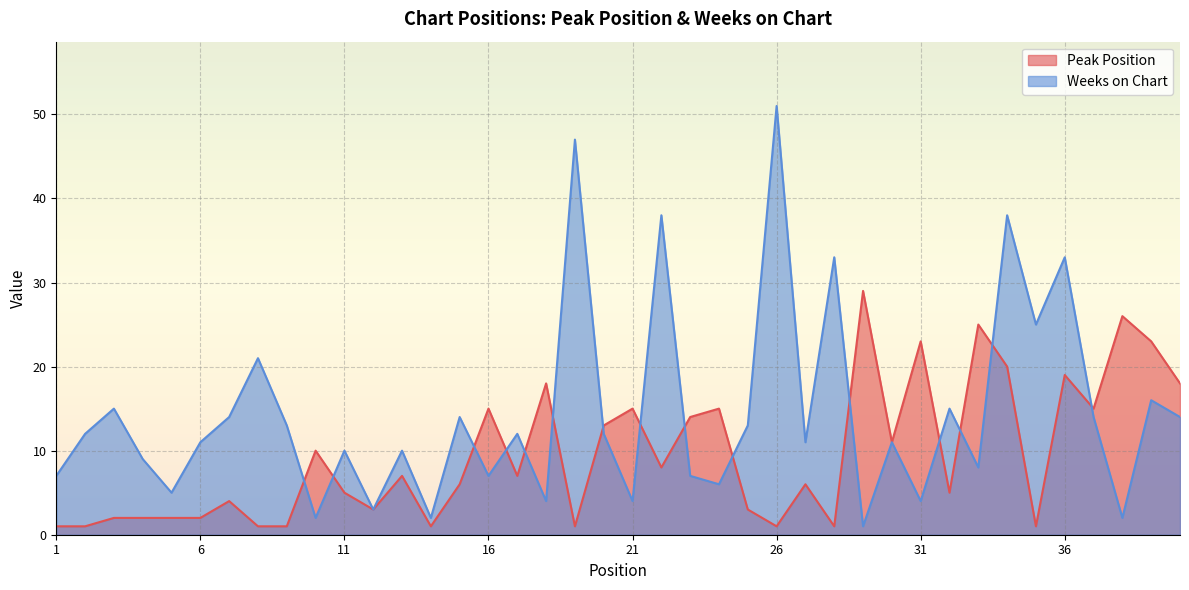

At which category is the sum across all series the highest?

34